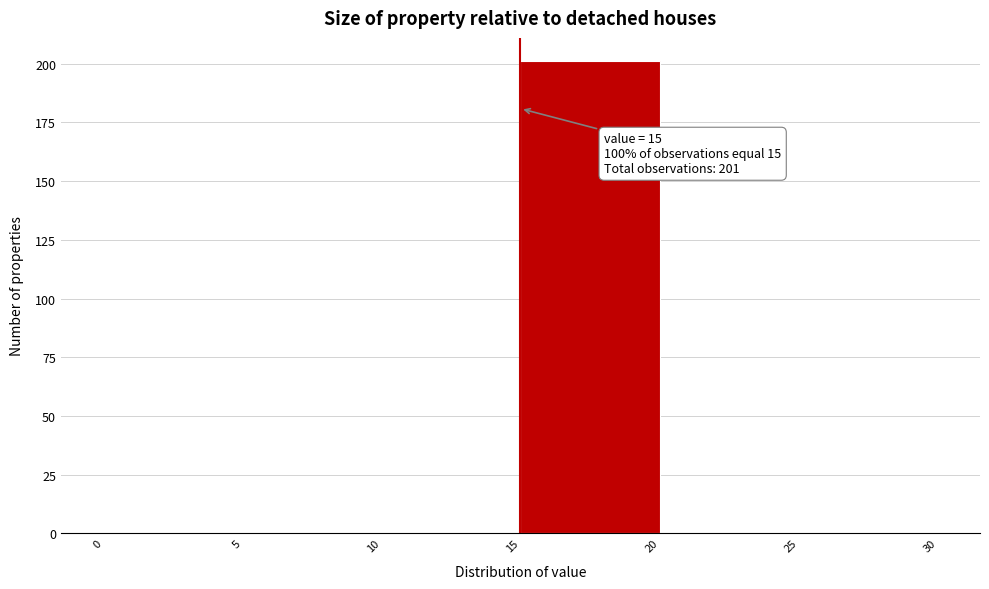

Which range on the x-axis has the tallest bar?

15 to 20